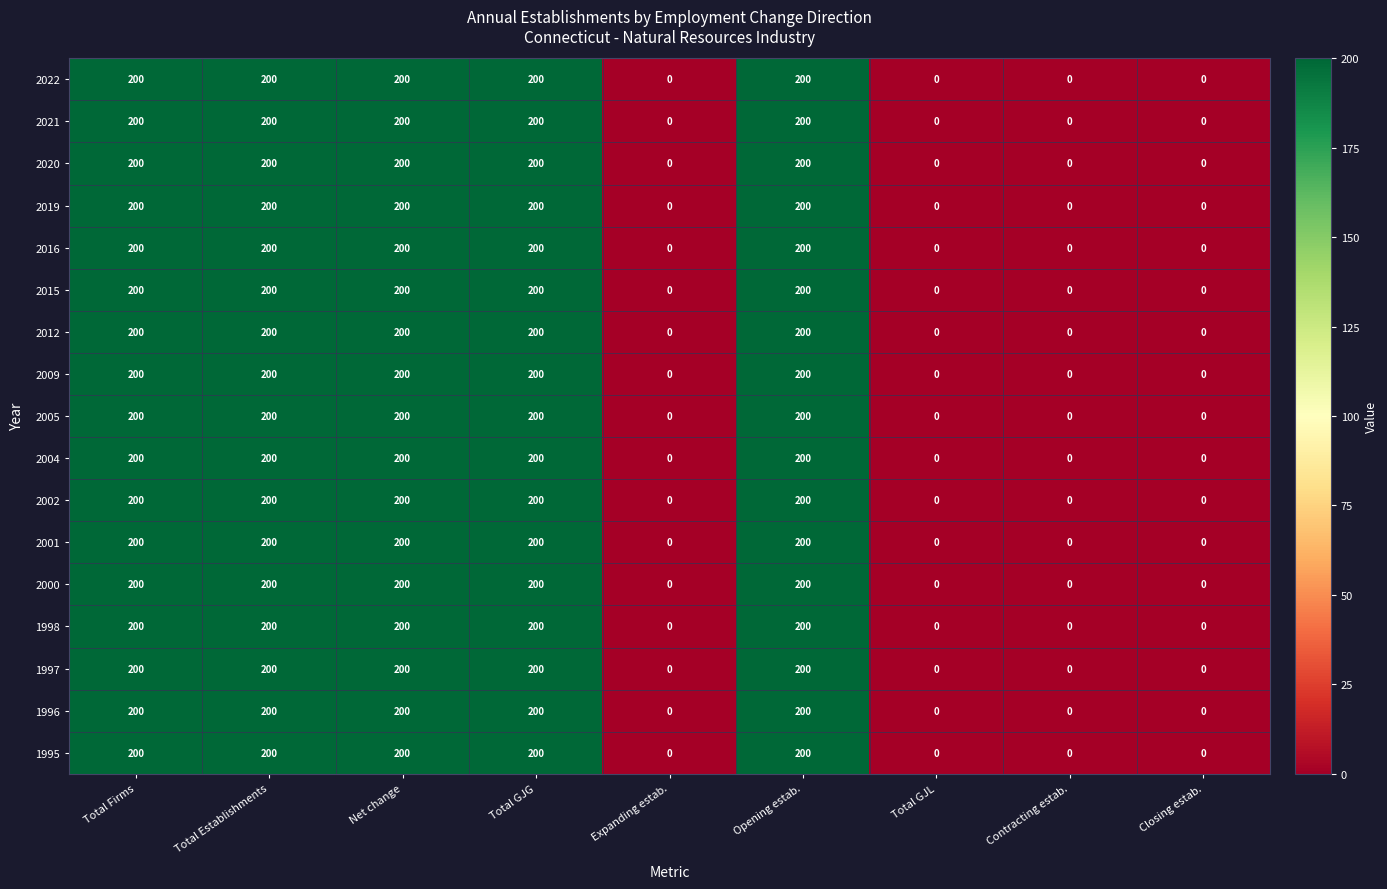

What is the sum of all 2015 values?

1000